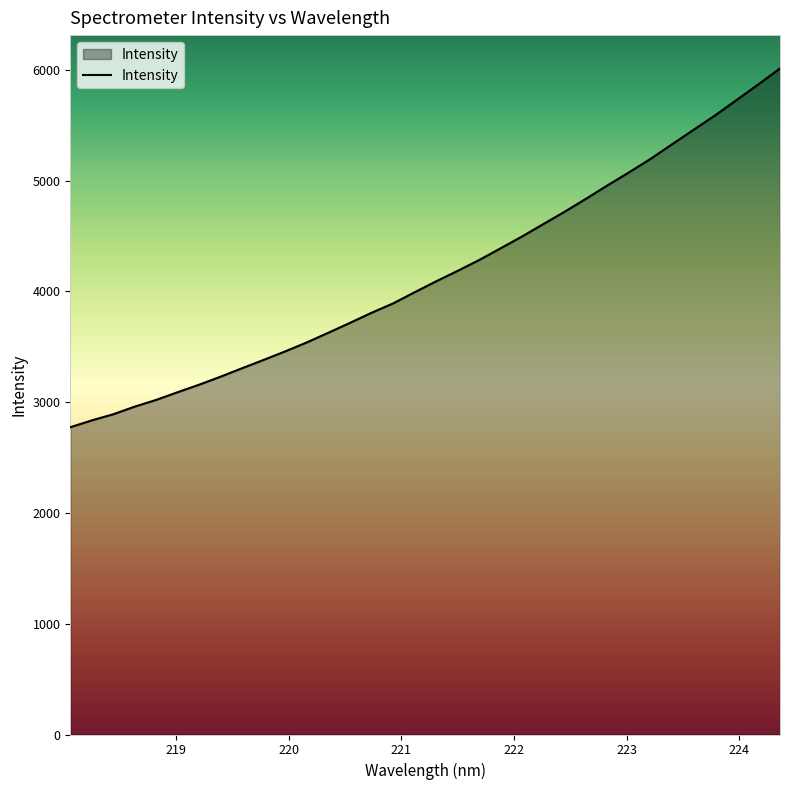

What is the greatest value displayed?

6013.6